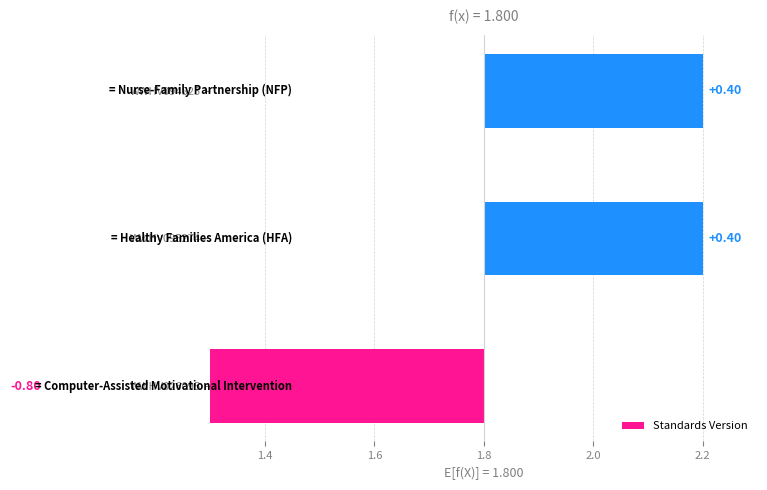

What is the value of the 2nd bar from the left?

0.4